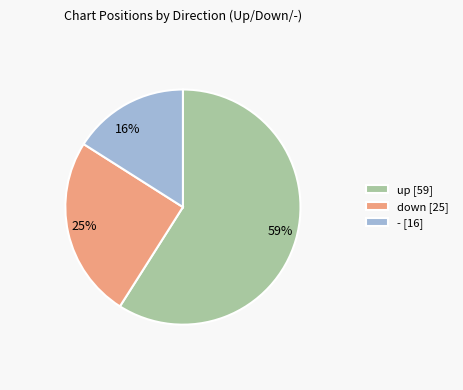

Is there any slice that represents more than half of the pie?

Yes